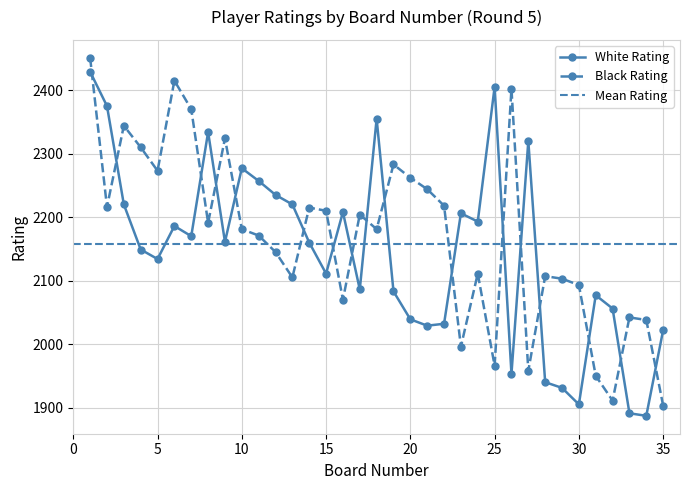

True or false: Black Rating has more than 2 interior local peaks.

True